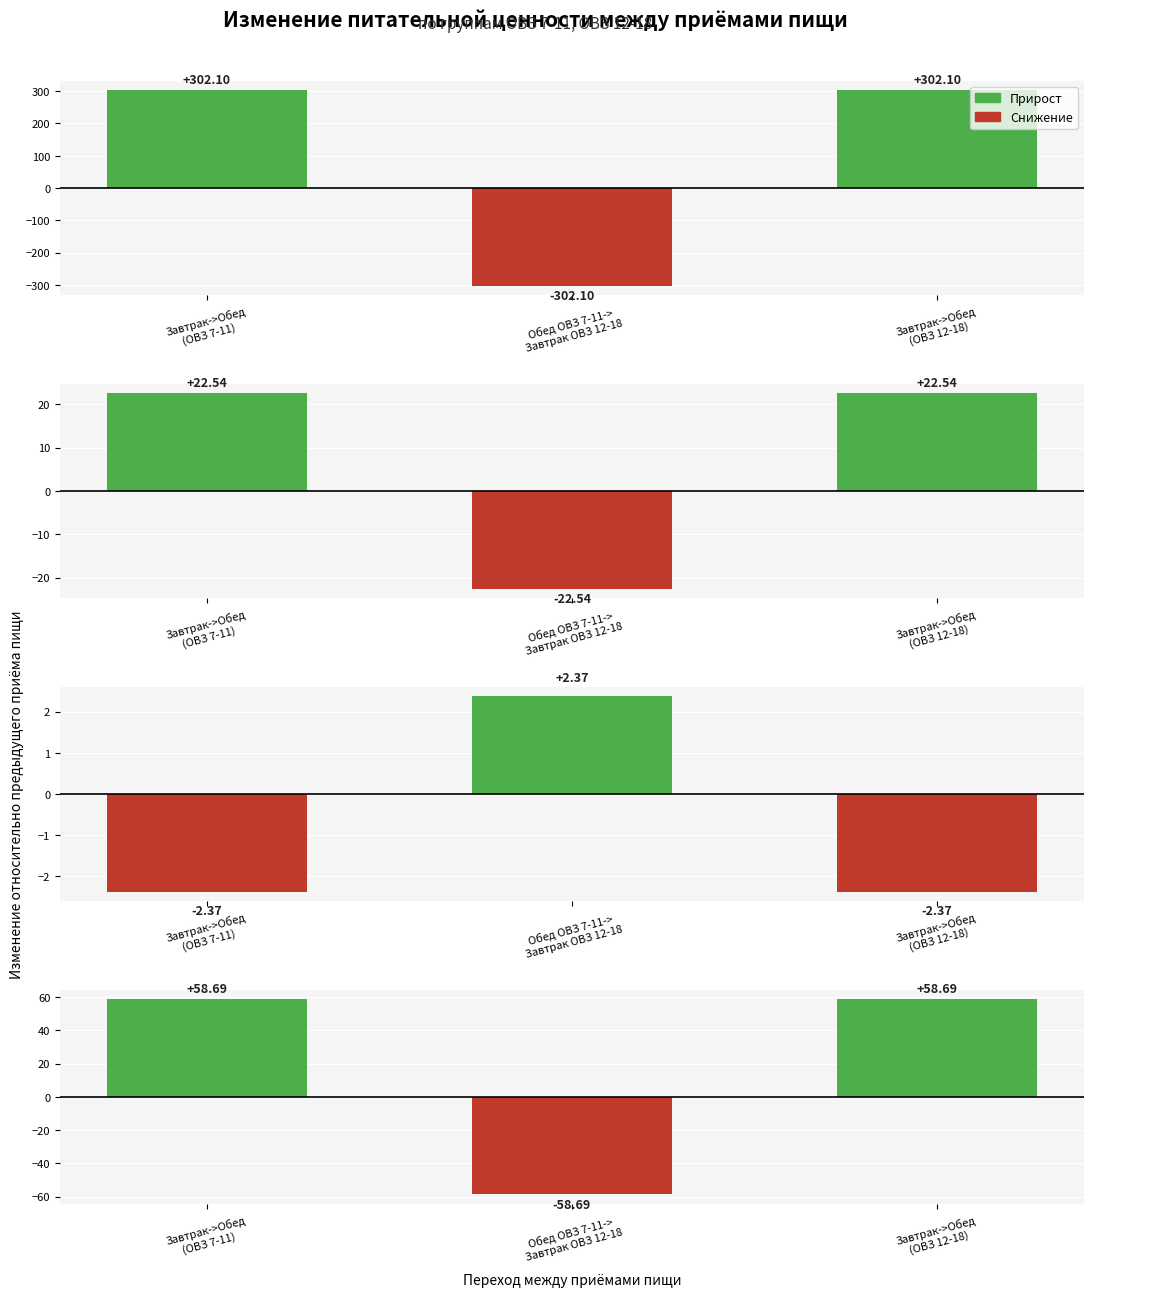

What is the sum of all Жиры values?

86.2